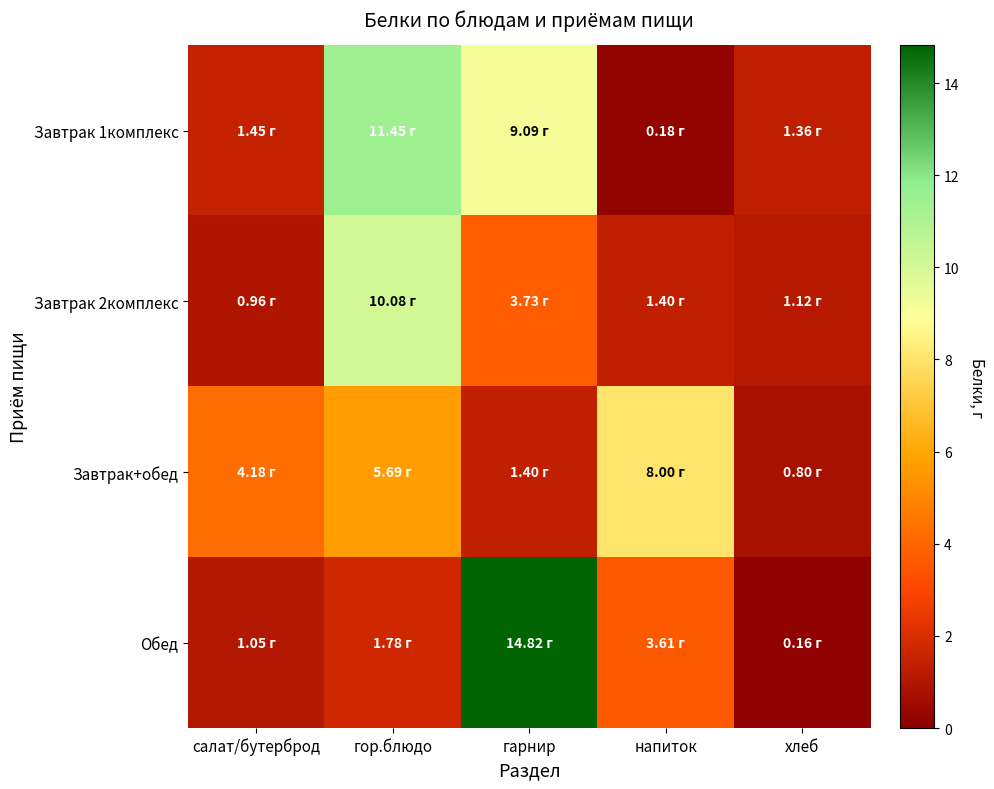

Which series changed the most between салат/бутерброд and напиток?

Завтрак+обед